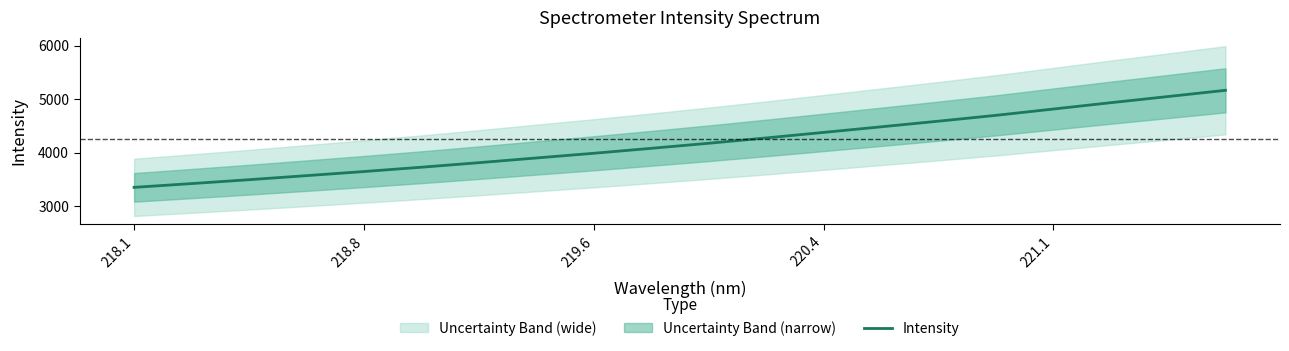

How many data points are less than 4173?

10